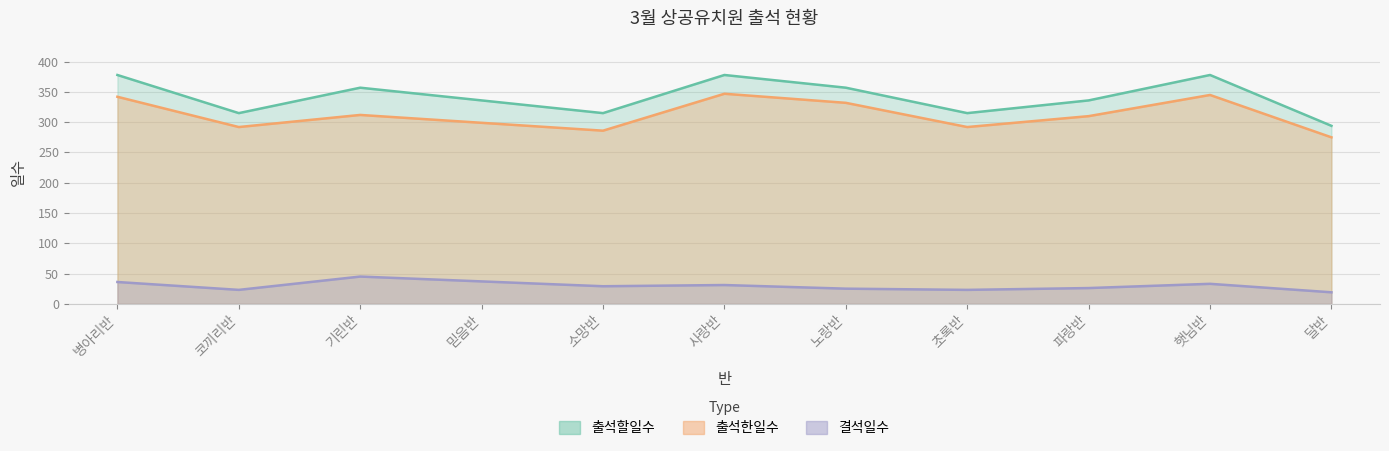

Where is the first local minimum for 결석일수?

코끼리반